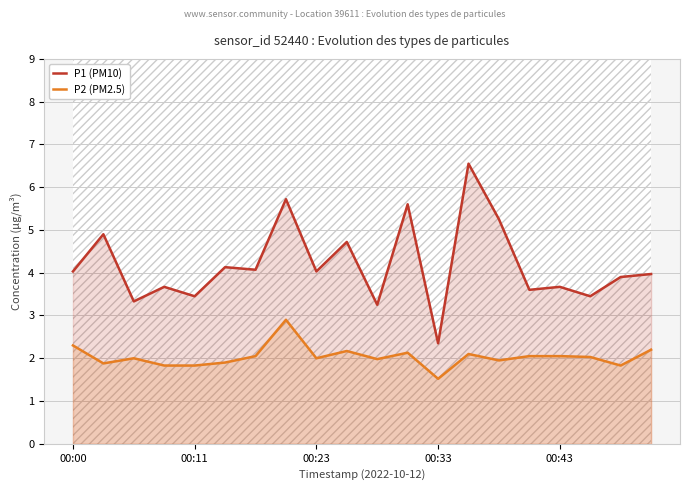

The value of P1 (PM10) at 00:43 is 5.8. True or false?

False